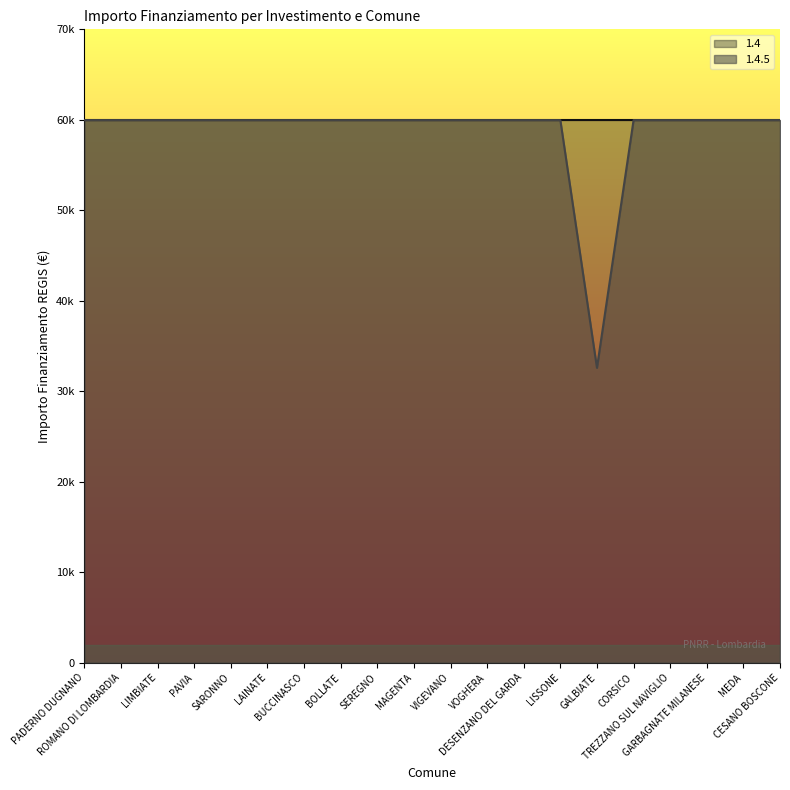

What are all the series names shown in the legend?

1.4, 1.4.5